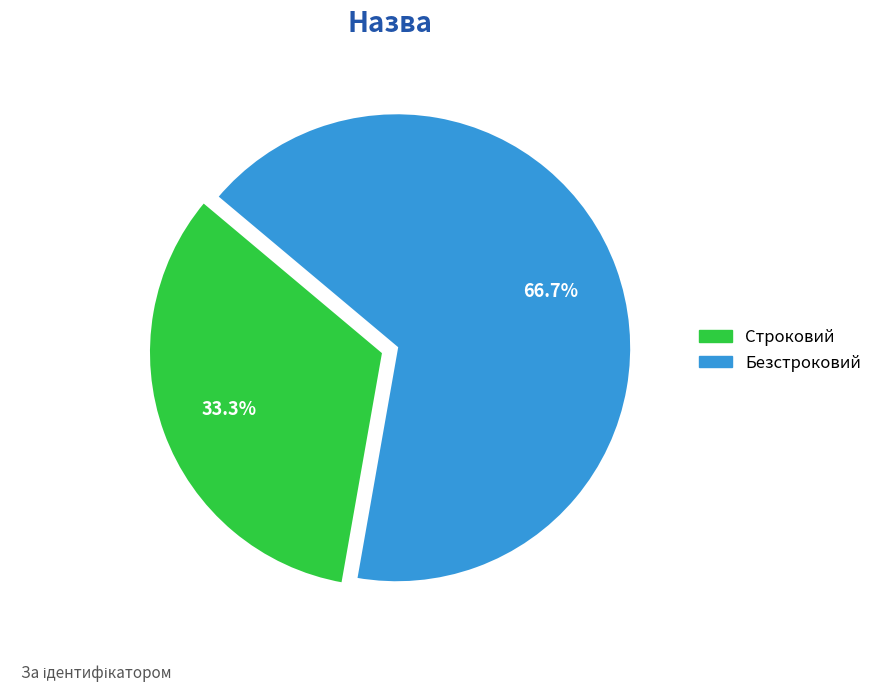

True or false: Безстроковий accounts for 67% of the total.

True